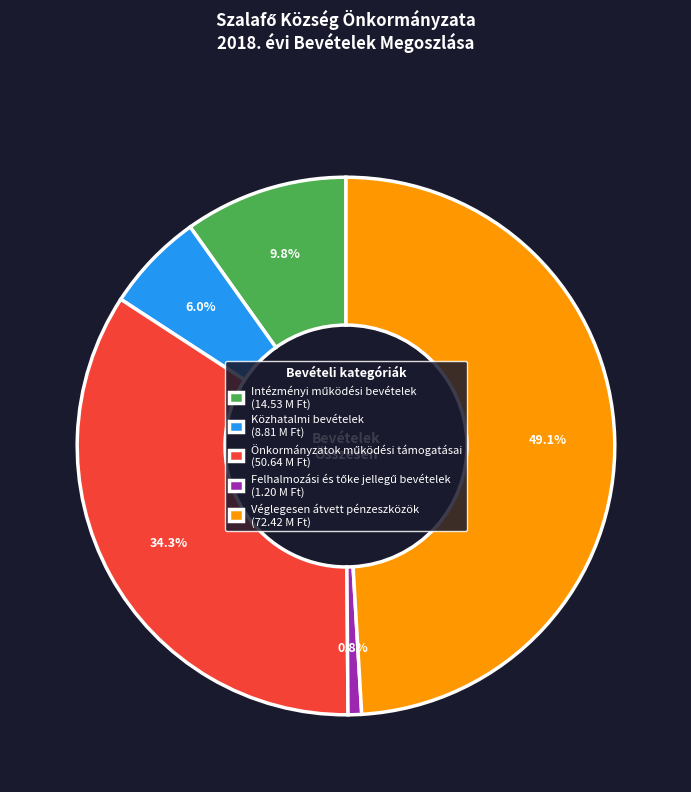

Is there a majority slice in this chart?

No